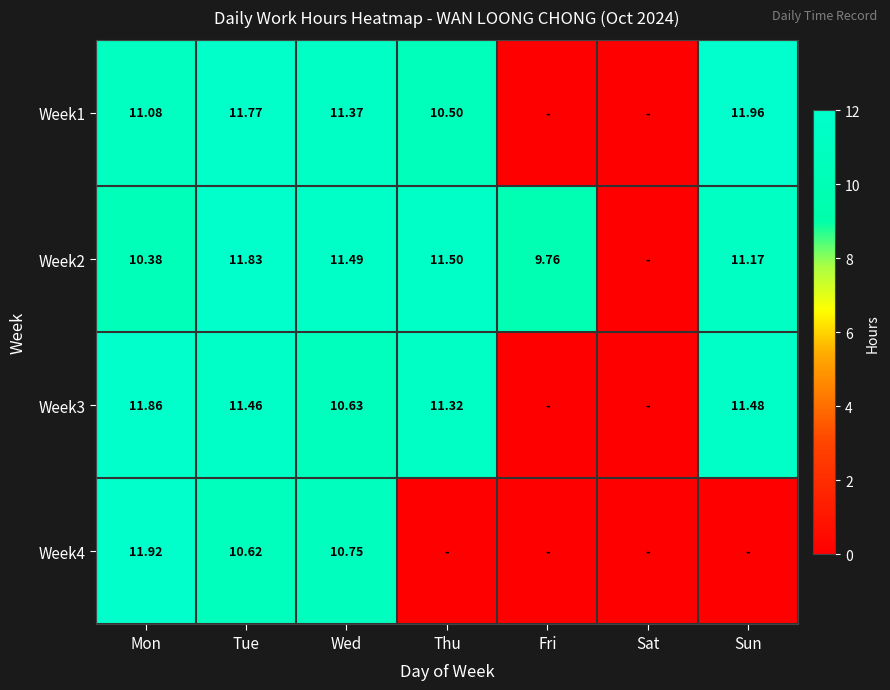

Is the value of Week2 at Fri greater than the value of Week4 at Mon?

No